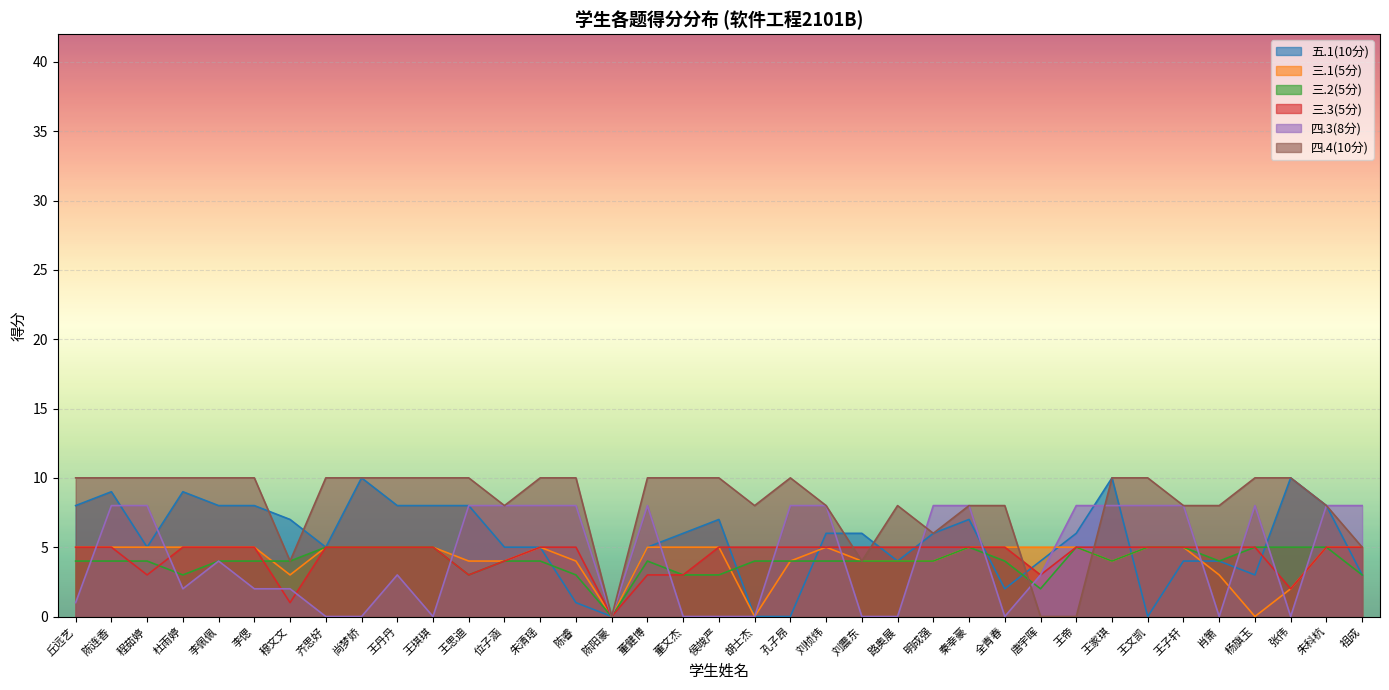

Does the chart display data point markers on the line(s)?

No